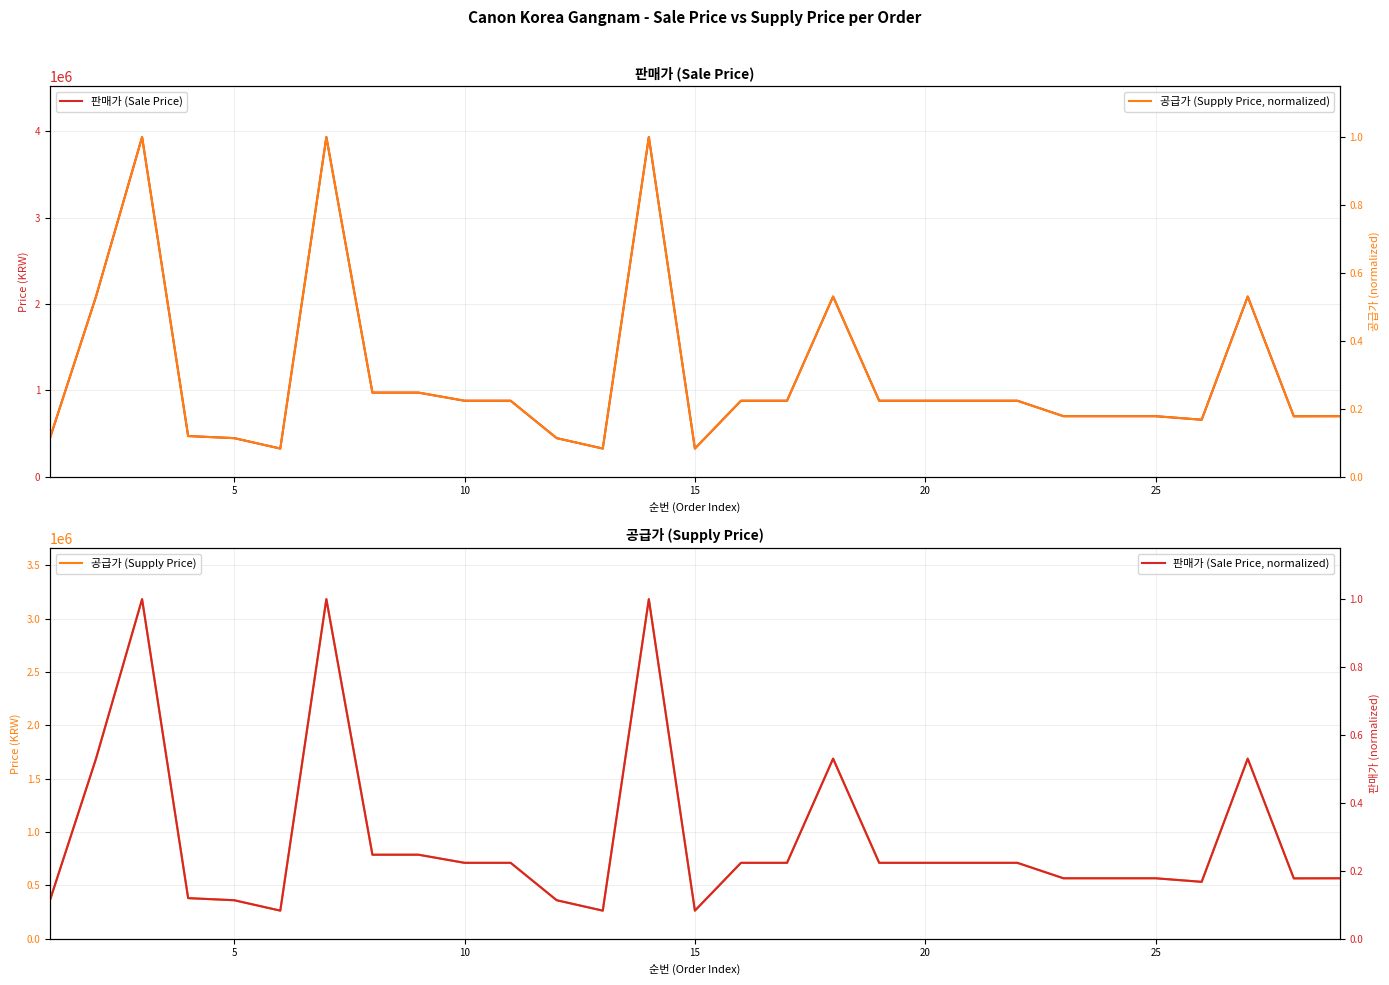

How many interior local valleys does the 공급가 (Supply Price) series have?

5